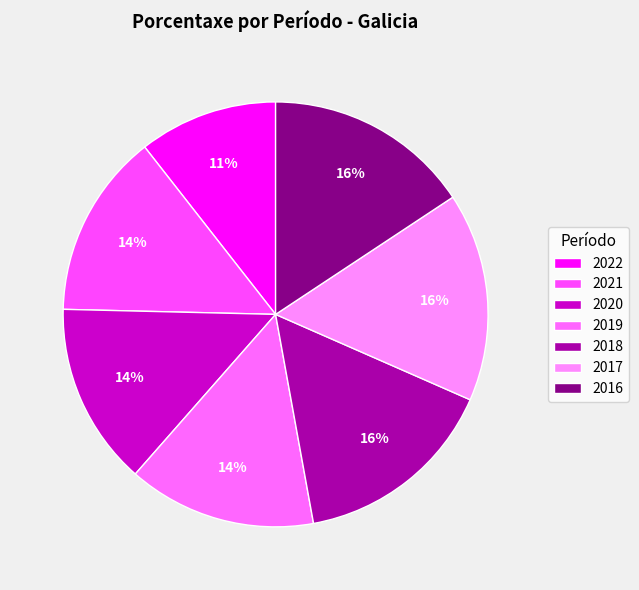

To the nearest percent, what is the average slice percentage?

14%